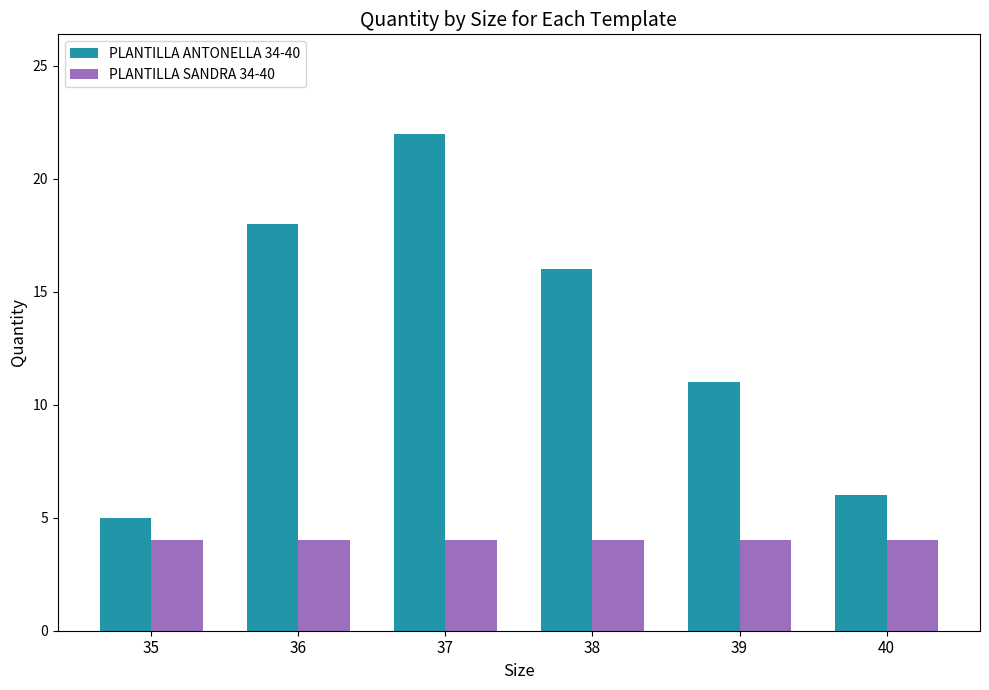

What is the value of the PLANTILLA SANDRA 34-40 bar at the 1st from the left?

4